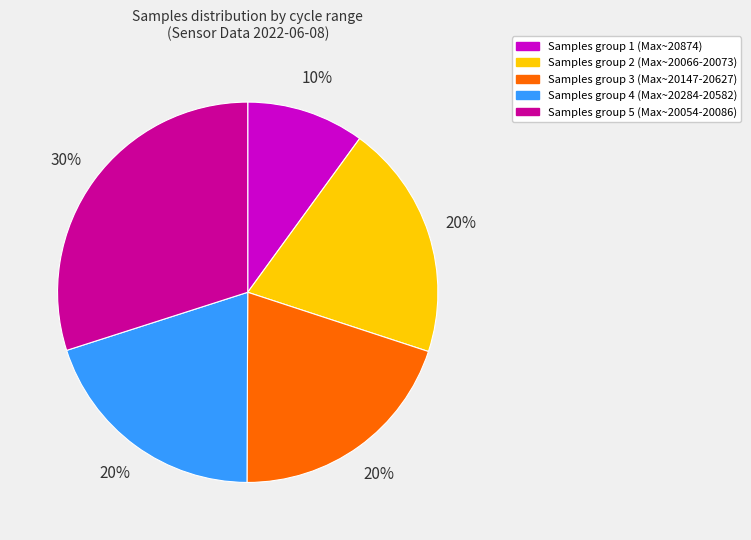

To the nearest percent, what is the average slice percentage?

20%